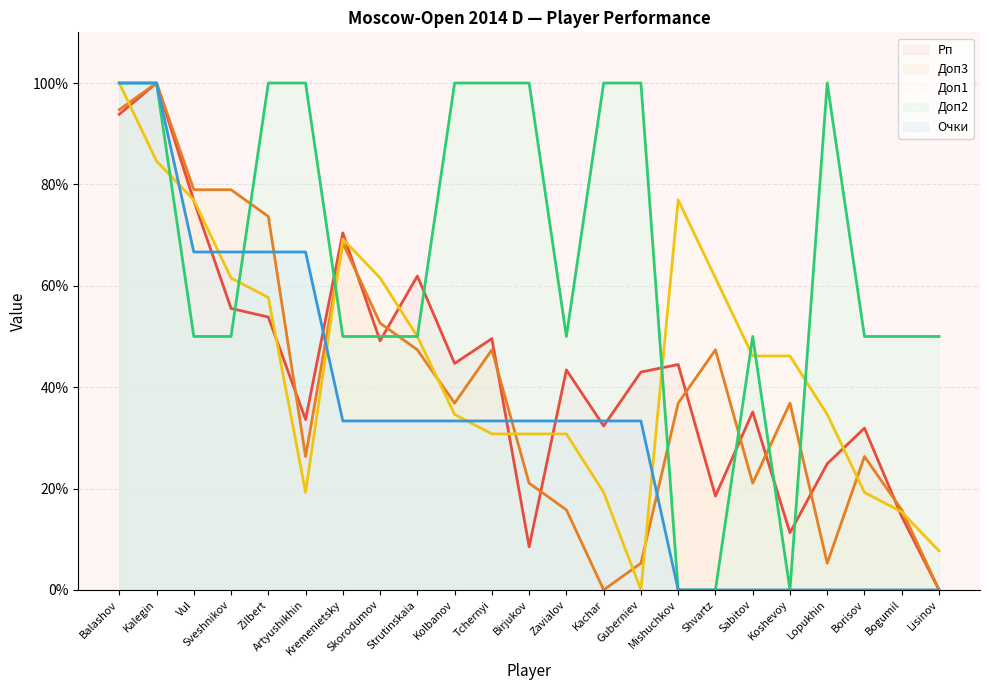

At which label is Доп3 closest to 50?

Skorodumov